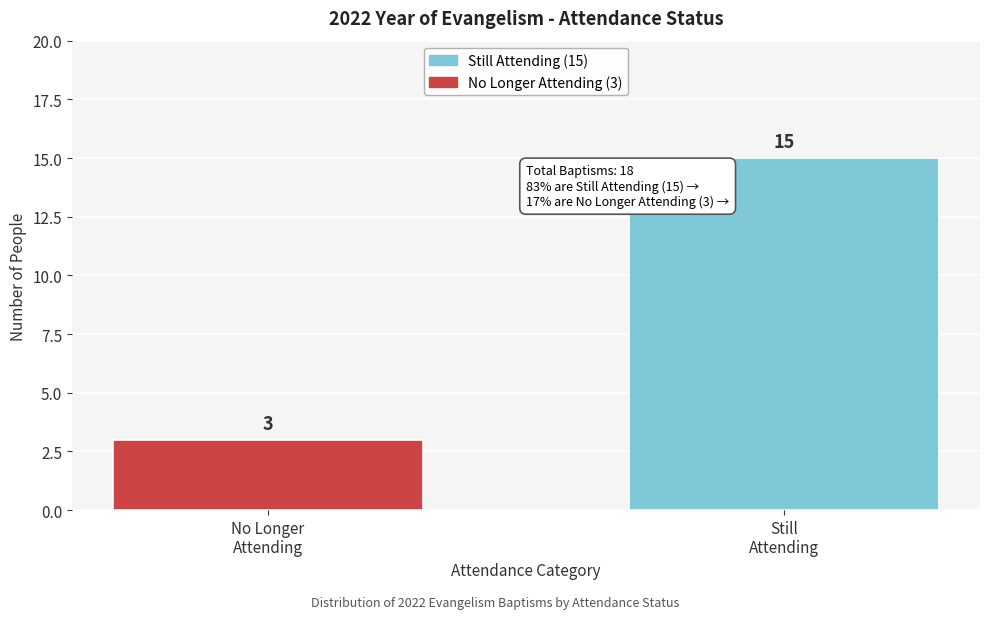

Reading left to right, what are all the values shown in this chart?

3	15